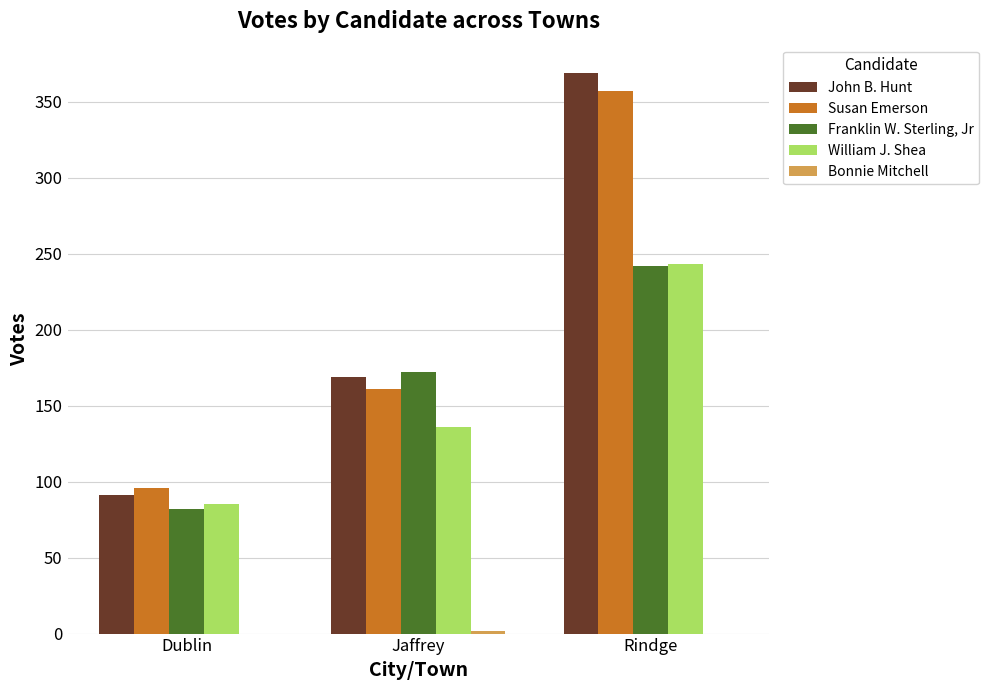

What is the sum of all William J. Shea values?

464